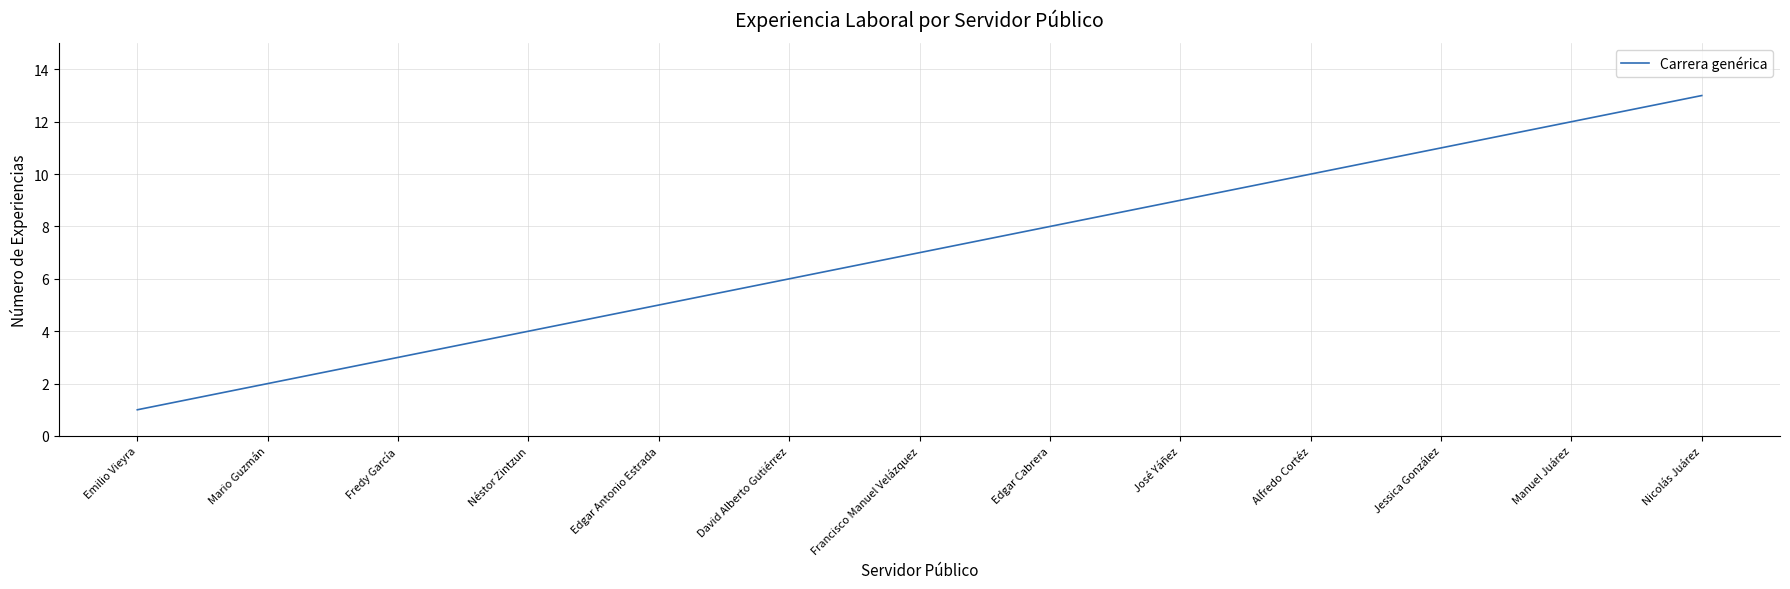

True or false: the data shows 2 at Mario Guzmán.

True